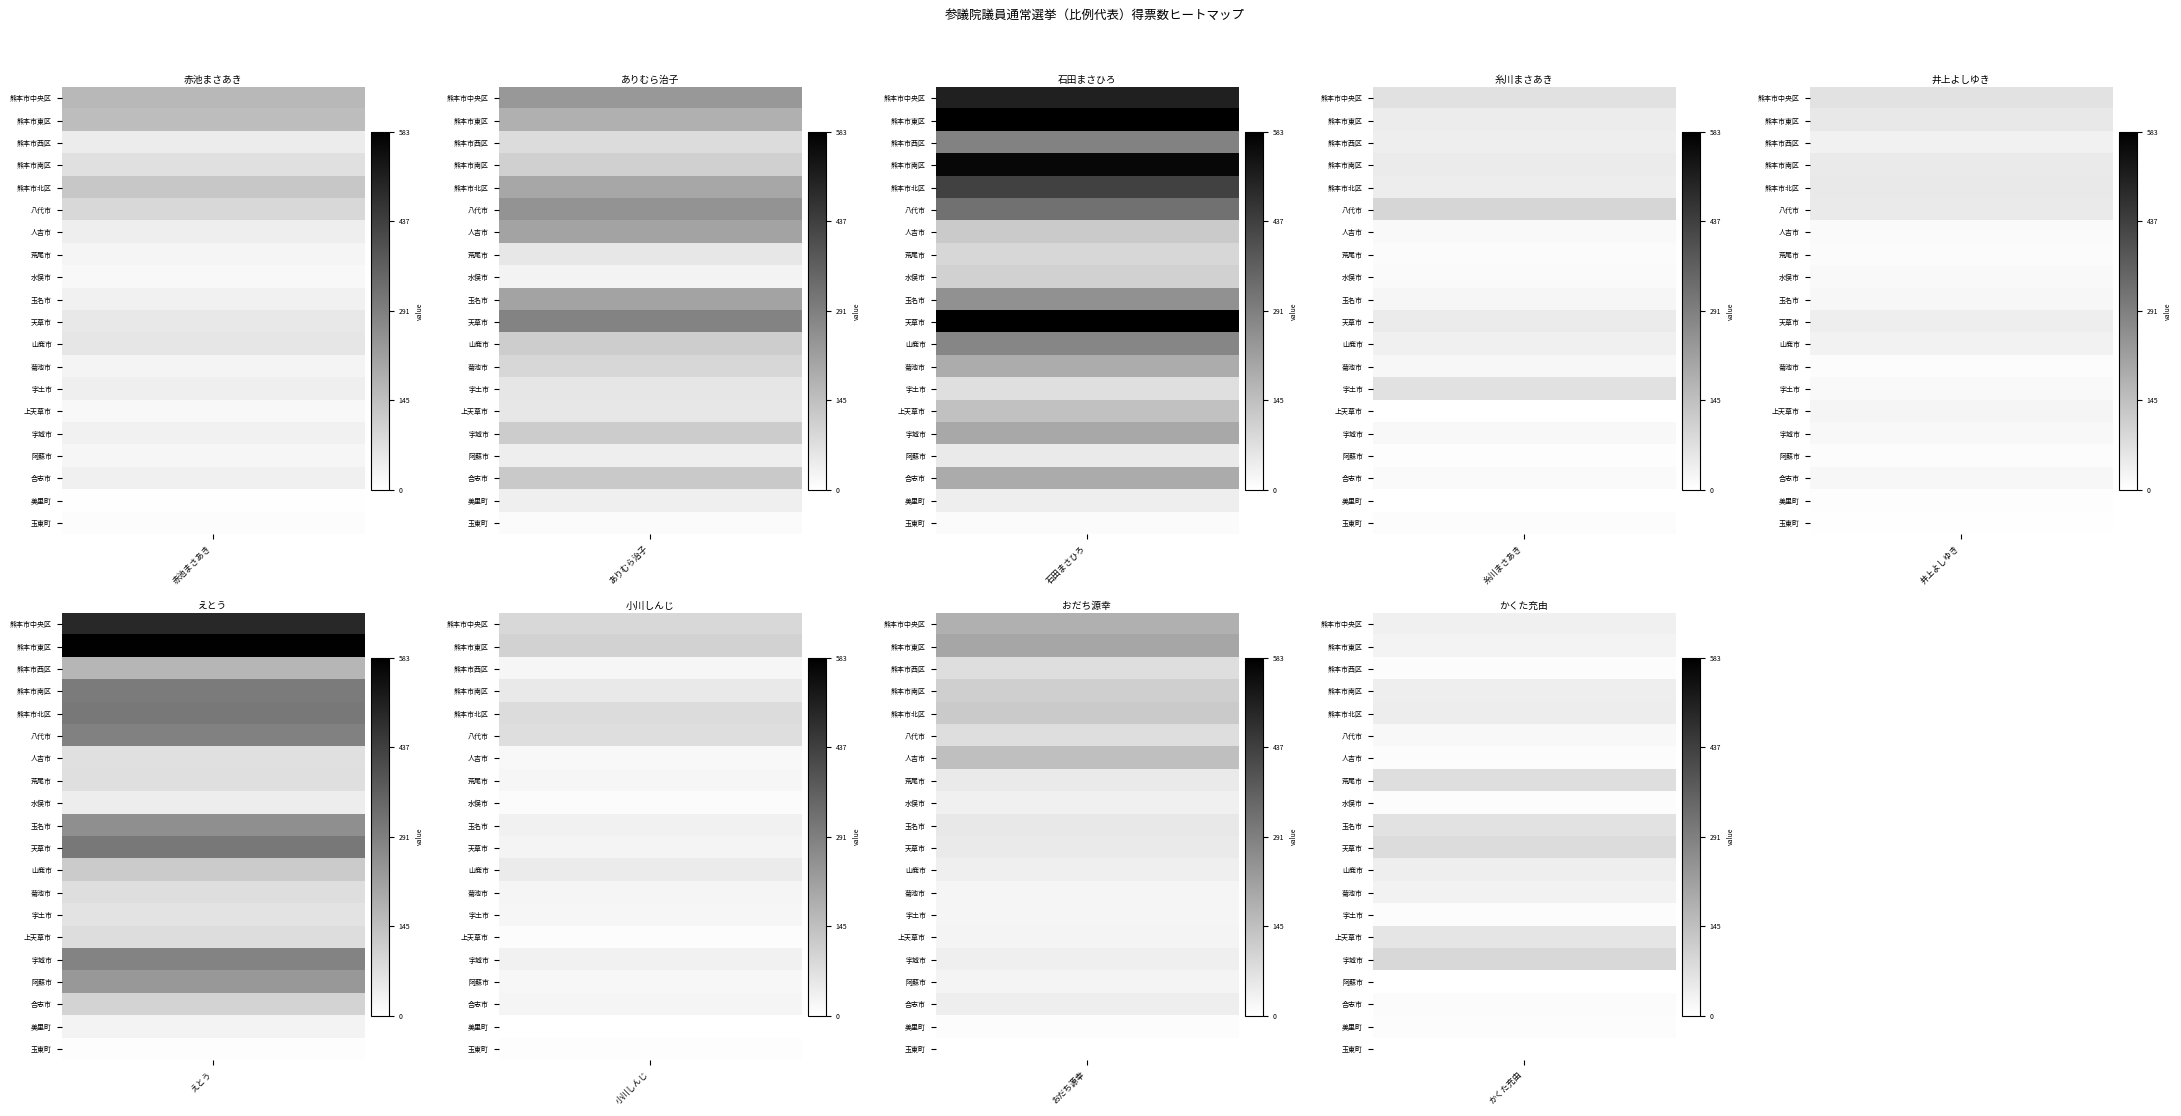

What value does the 宇城市 series have at 玉名市?

74.0